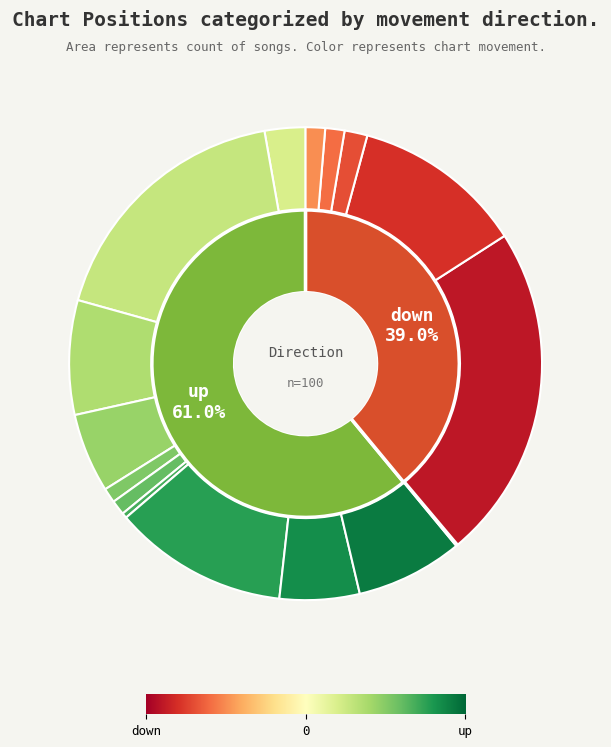

What is the change in value from up to down?

-22